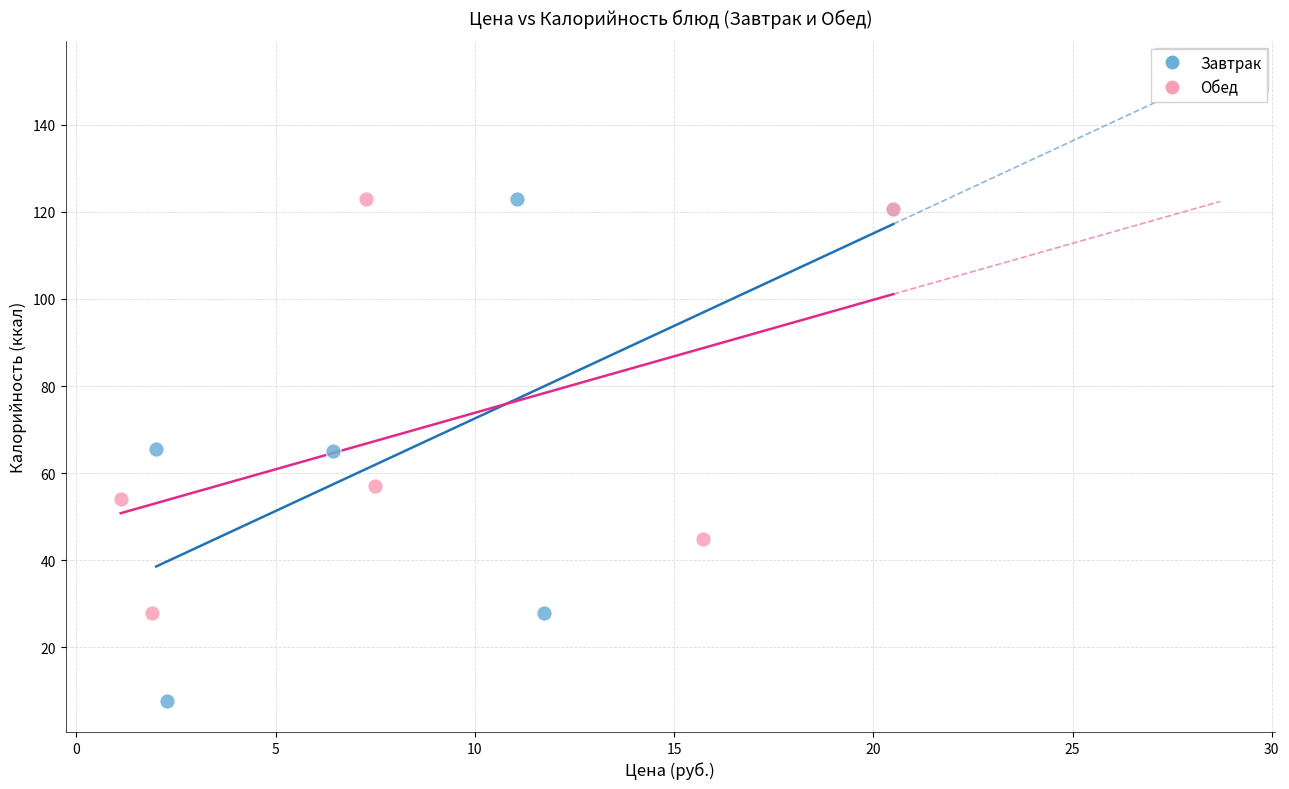

Which series reaches the minimum Y coordinate?

Завтрак